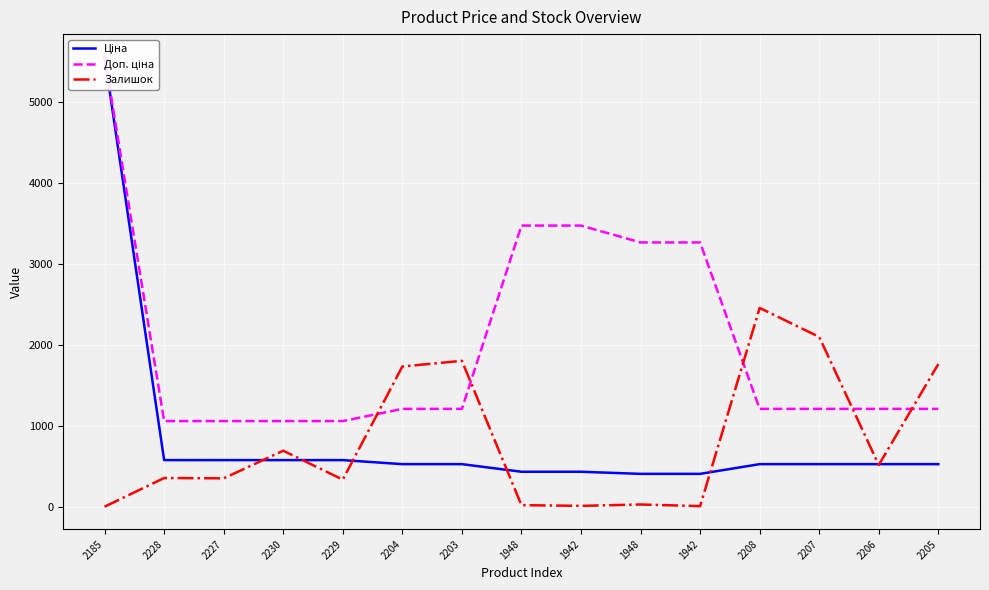

Rank the series at 2230 from lowest to highest value.

Ціна, Залишок, Доп. ціна